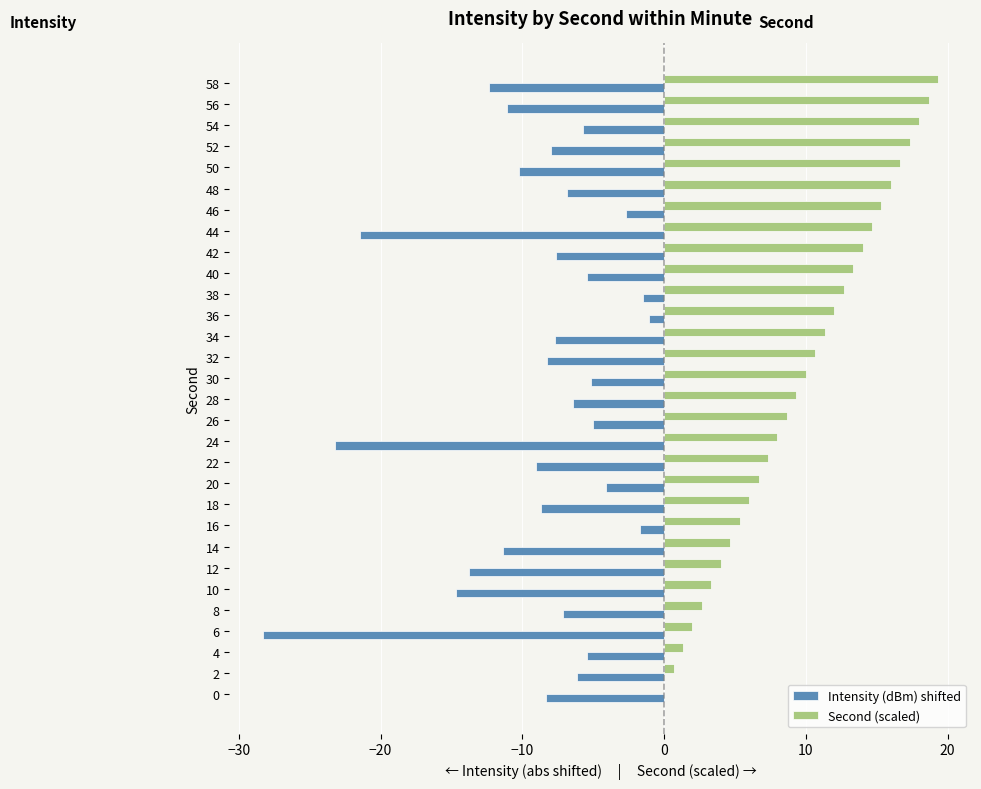

At which category does the chart reach its peak across all series?

58